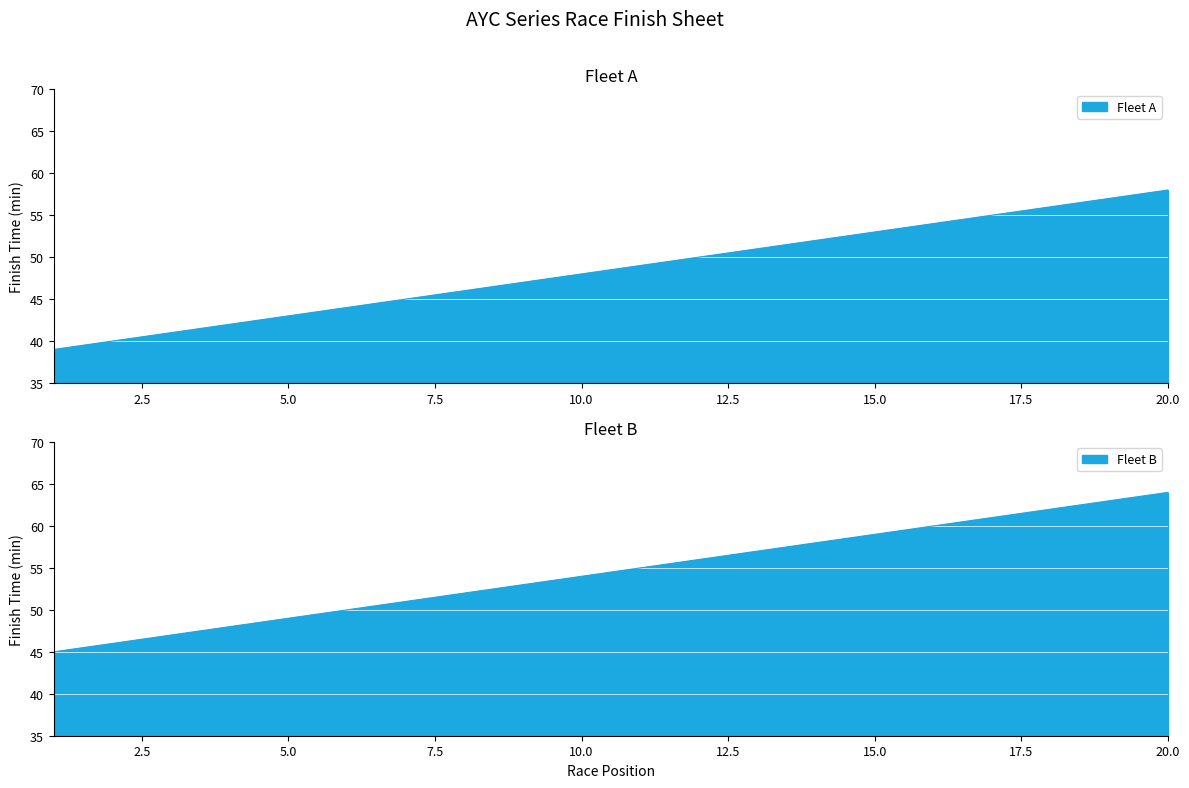

How many lines are shown in the chart?

2